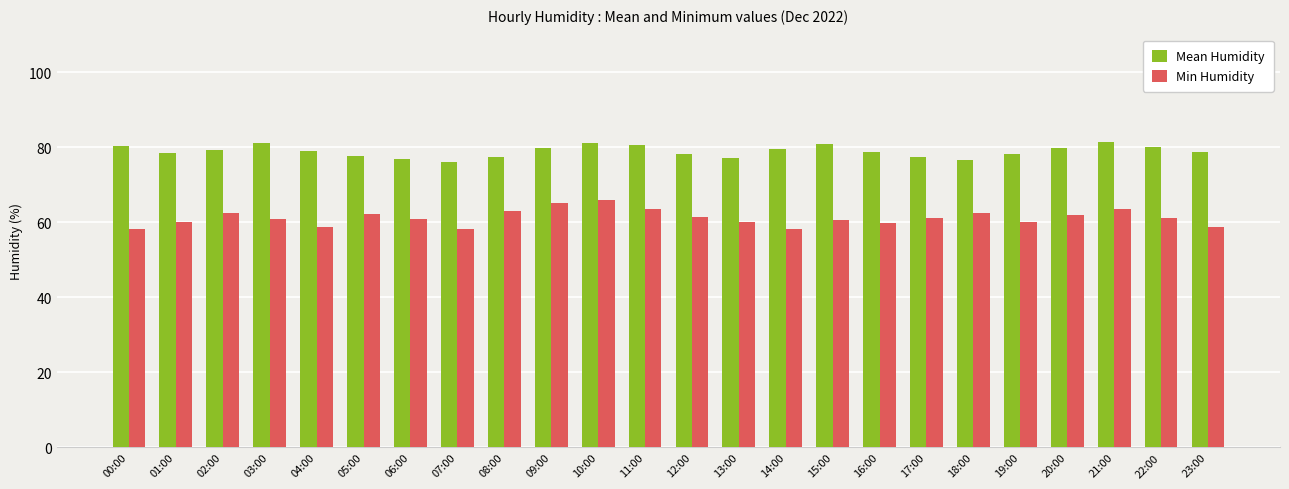

How many series are shown in this chart?

2